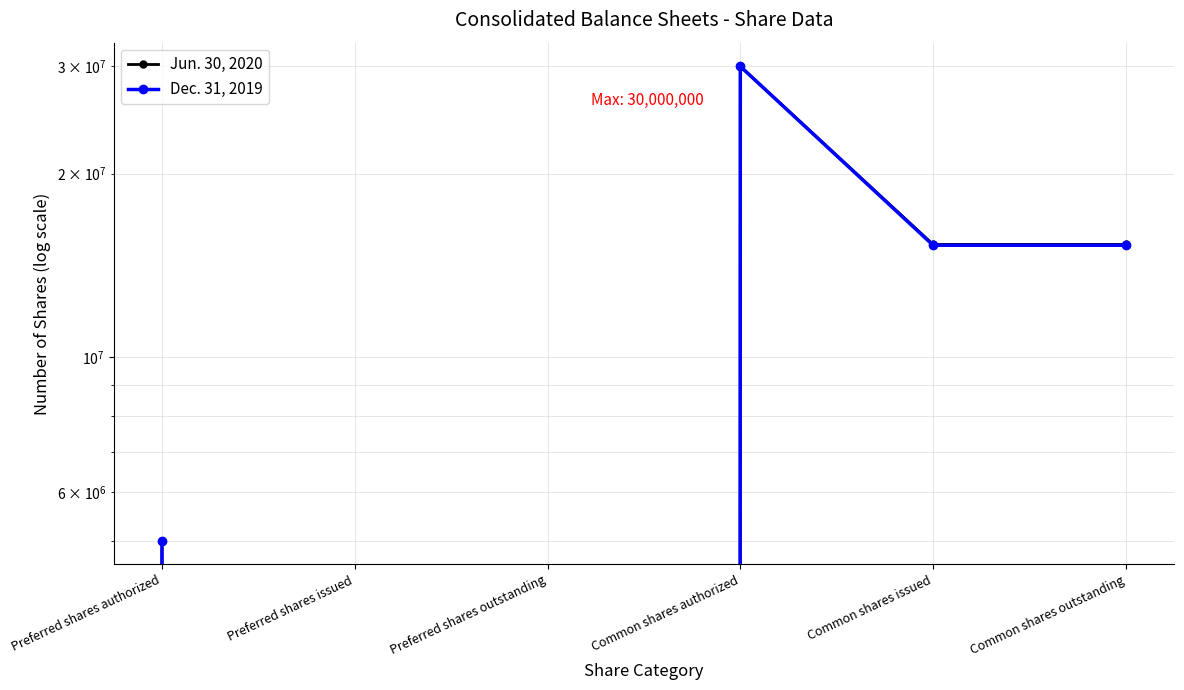

The value of Jun. 30, 2020 at Preferred shares authorized is 5000000. True or false?

True